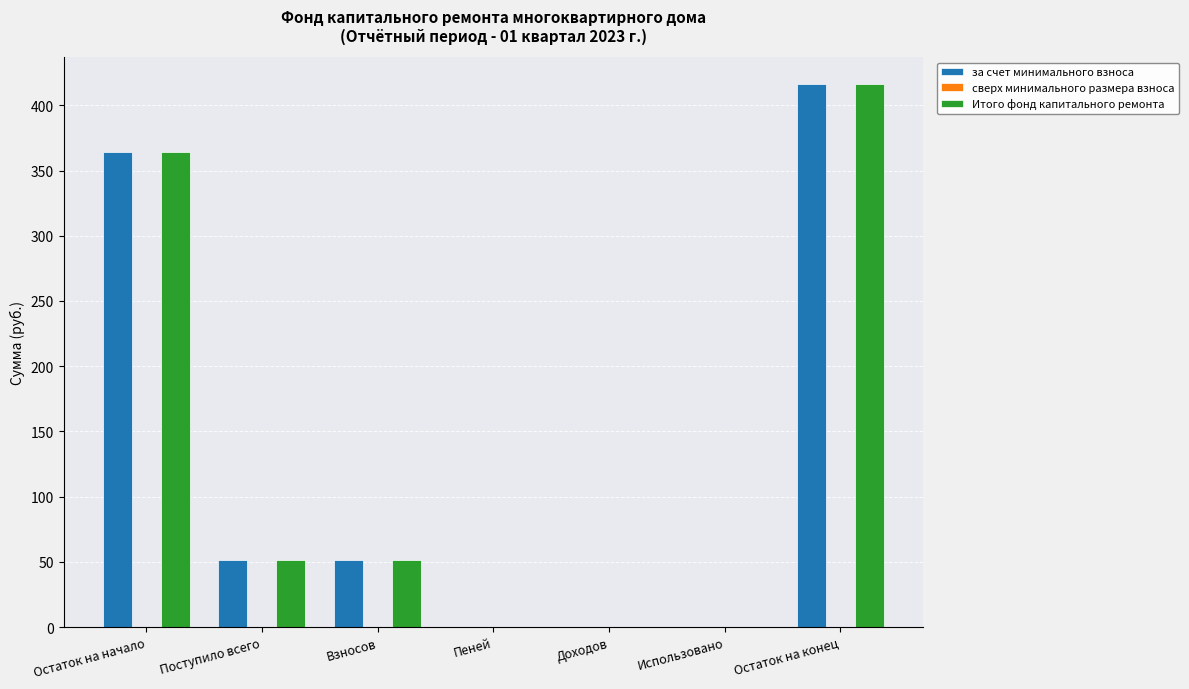

True or false: Итого фонд капитального ремонта has a value of 0.0 at Доходов.

True